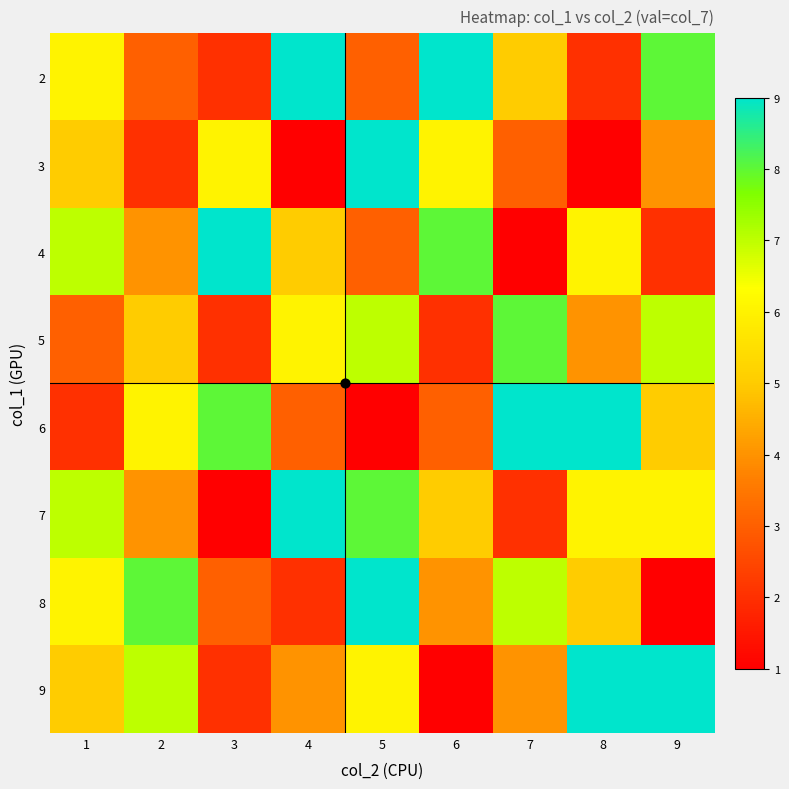

Reading left to right, transcribe all the data shown in this chart.

2: 1=6	2=3	3=2	4=9	5=3	6=9	7=5	8=2	9=8
3: 1=5	2=2	3=6	4=1	5=9	6=6	7=3	8=1	9=4
4: 1=7	2=4	3=9	4=5	5=3	6=8	7=1	8=6	9=2
5: 1=3	2=5	3=2	4=6	5=7	6=2	7=8	8=4	9=7
6: 1=2	2=6	3=8	4=3	5=1	6=3	7=9	8=9	9=5
7: 1=7	2=4	3=1	4=9	5=8	6=5	7=2	8=6	9=6
8: 1=6	2=8	3=3	4=2	5=9	6=4	7=7	8=5	9=1
9: 1=5	2=7	3=2	4=4	5=6	6=1	7=4	8=9	9=9